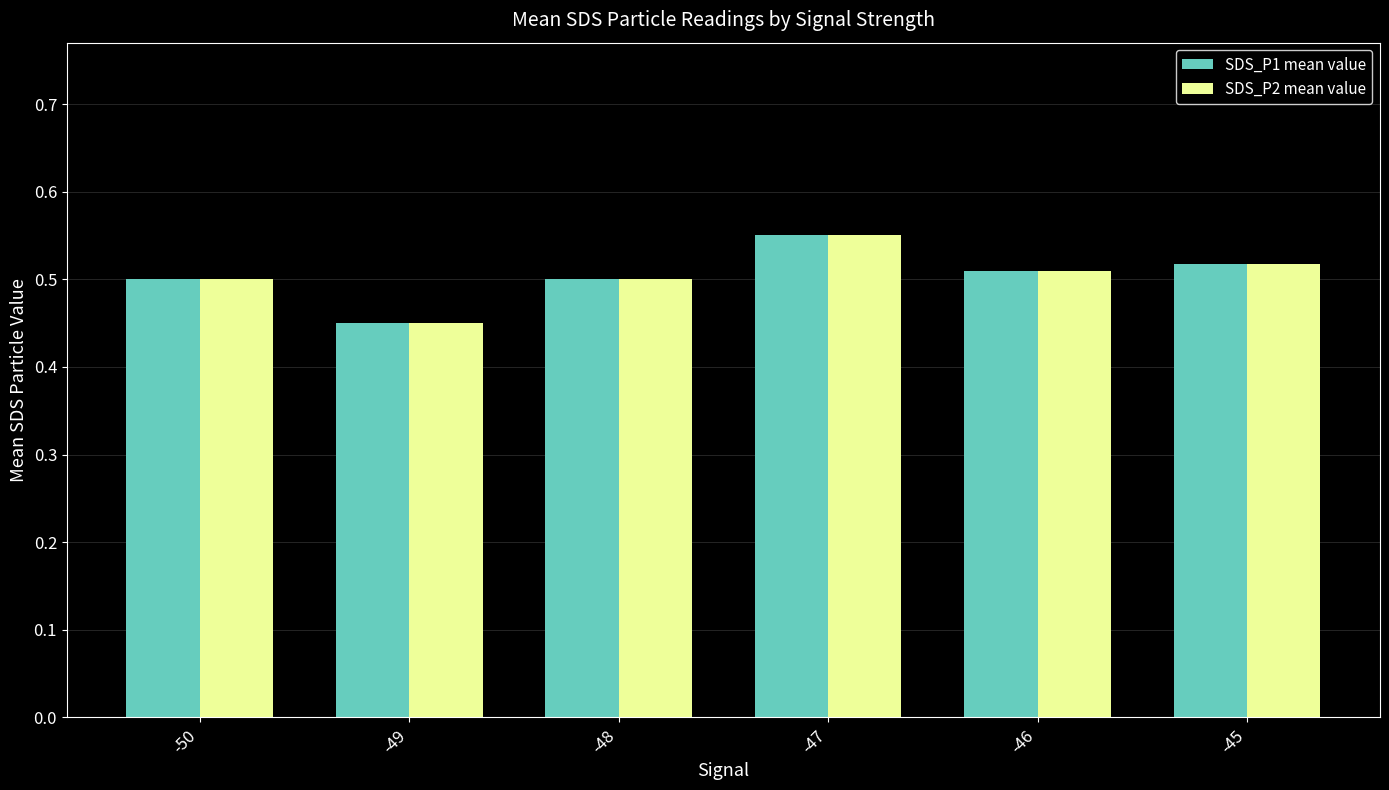

At which label does SDS_P1 mean value reach its minimum?

-49